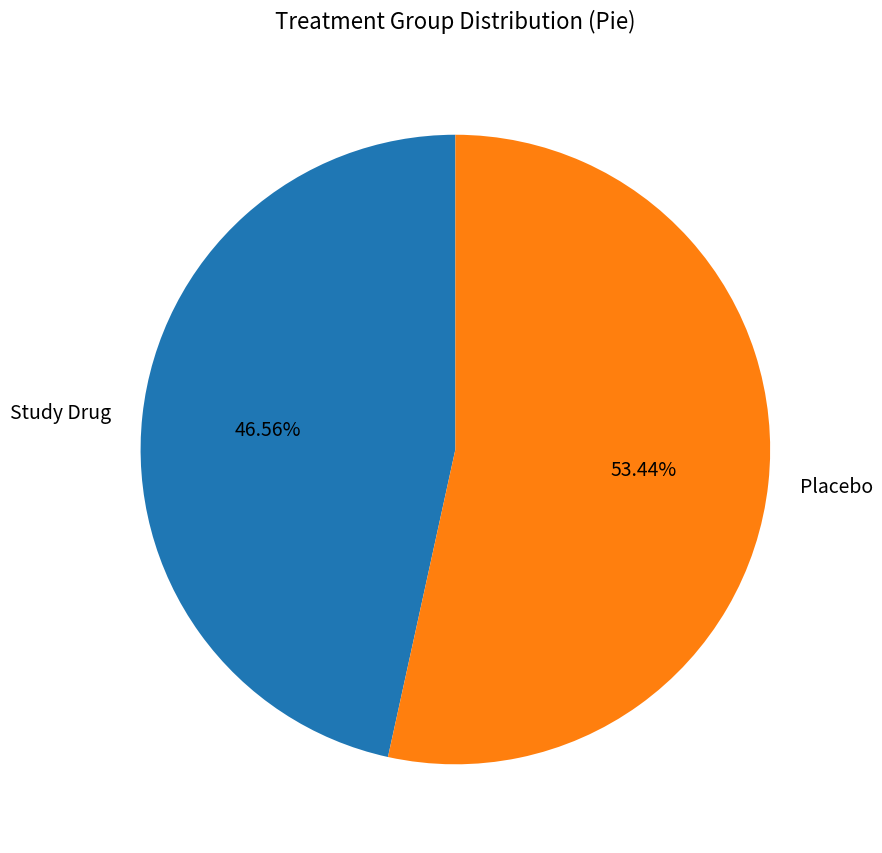

Is it true that Placebo is 53% of the pie?

True